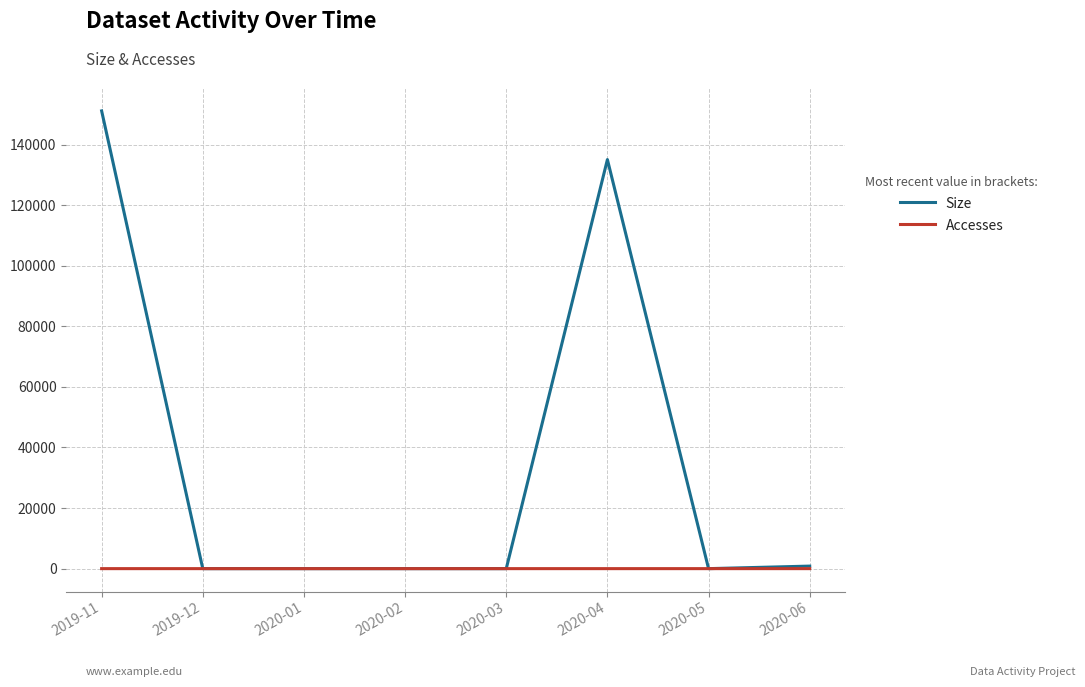

How many categories are shown in the chart?

8